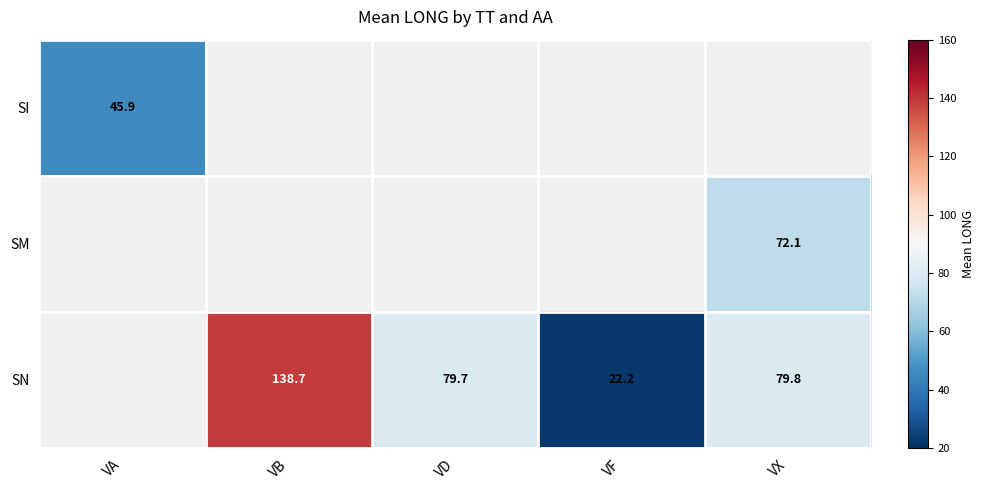

Is the value of SM at VA greater than the value of SN at VB?

No